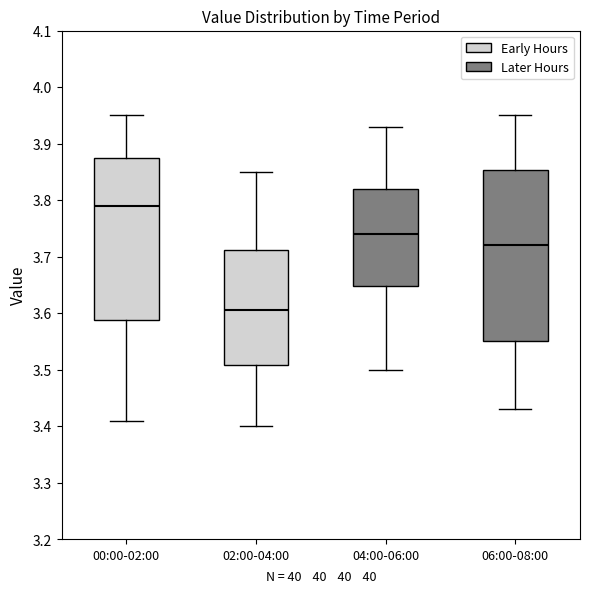

Reading left to right, transcribe this box plot: for each box, give where its median line is, the range the box spans, and where its two whiskers end, as read against the y-axis. The values are not printed on the chart, so give them approximately, as read against the axis.

00:00-02:00: median 3.79, box 3.59 to 3.88, whiskers 3.41 to 3.95
02:00-04:00: median 3.61, box 3.51 to 3.71, whiskers 3.40 to 3.85
04:00-06:00: median 3.74, box 3.65 to 3.82, whiskers 3.50 to 3.93
06:00-08:00: median 3.72, box 3.55 to 3.85, whiskers 3.43 to 3.95